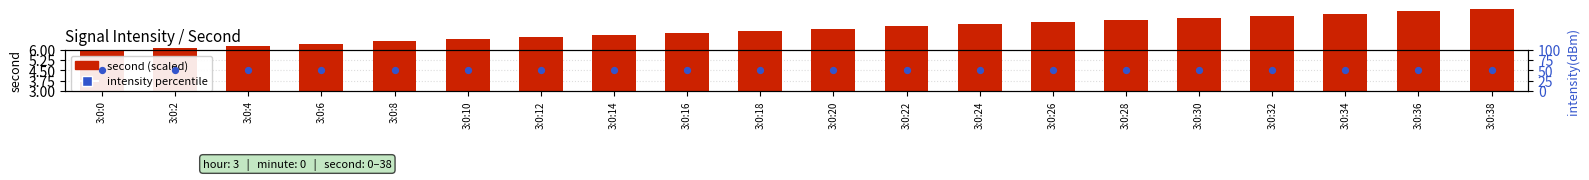

At how many categories does at least one series exceed 37?

20